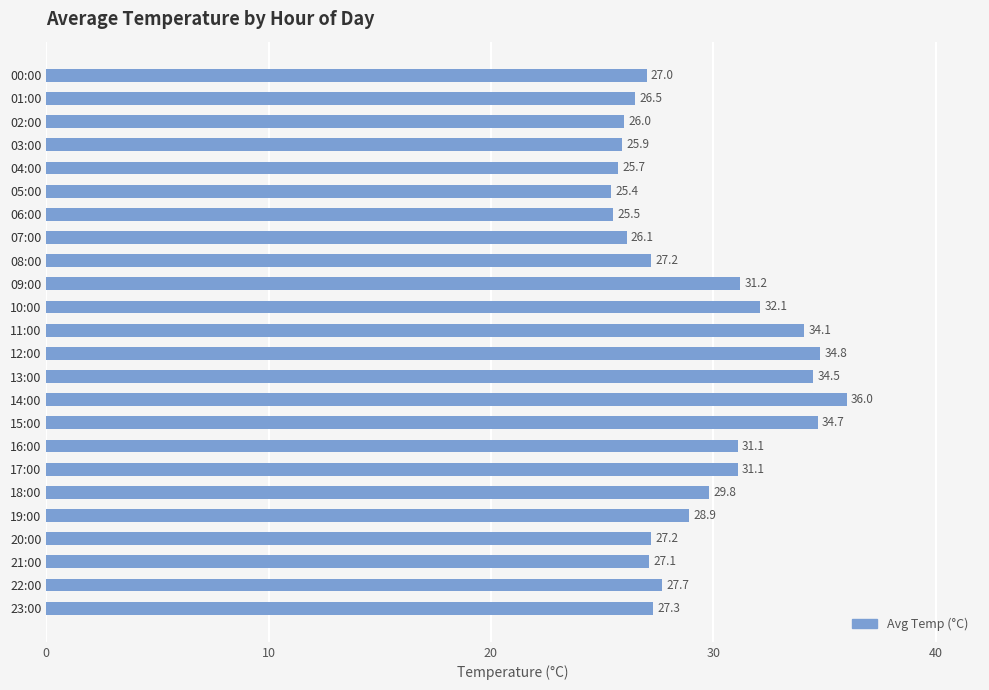

Reading bottom to top, extract all data points from this chart.

27.3	27.7	27.1	27.2	28.9	29.8	31.1	31.1	34.7	36.0	34.5	34.8	34.1	32.1	31.2	27.2	26.1	25.5	25.4	25.7	25.9	26.0	26.5	27.0